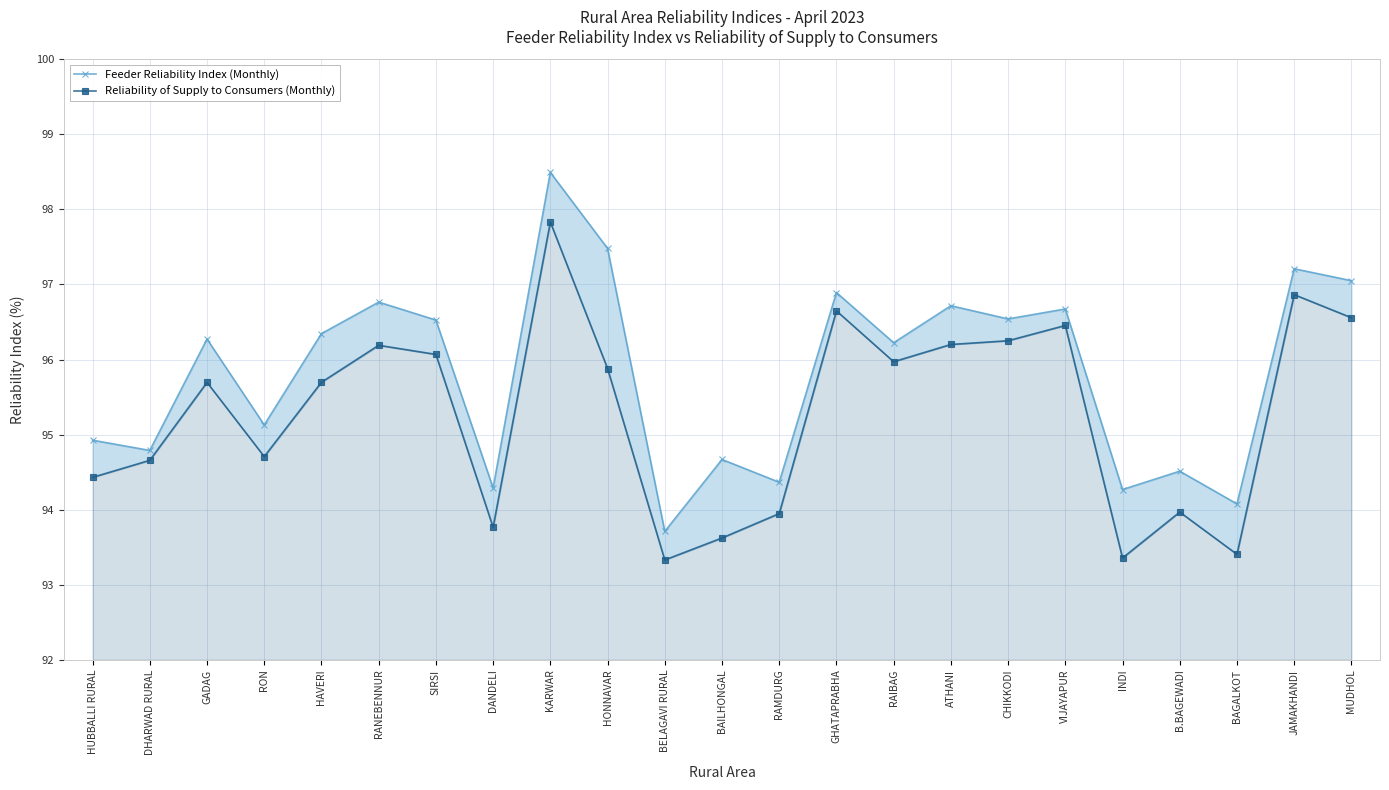

Which series has the largest range (max minus min)?

Feeder Reliability Index (Monthly)